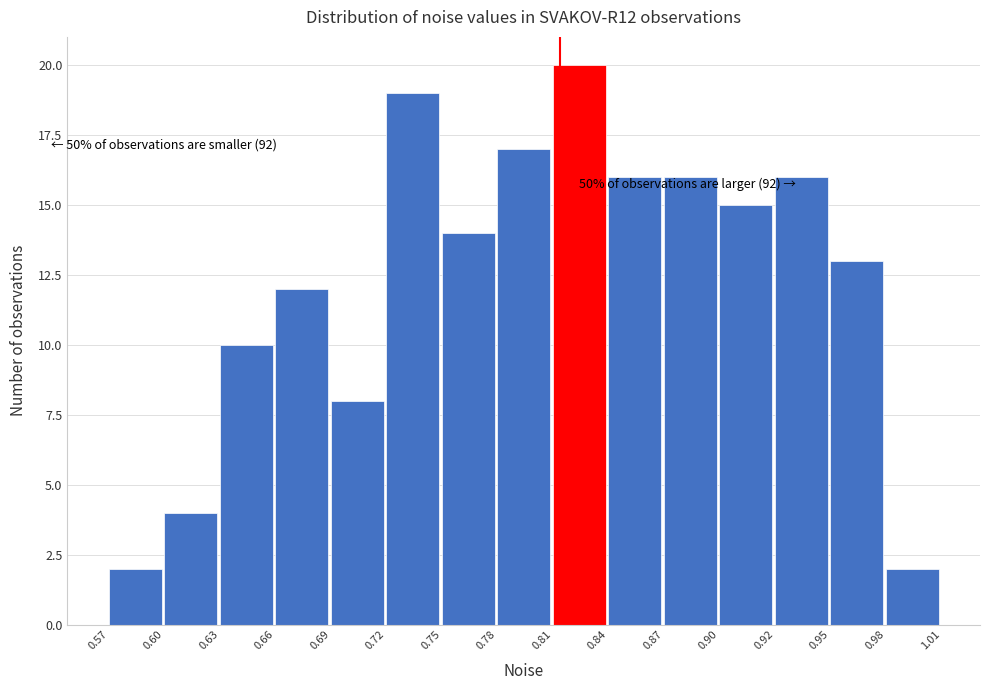

Which range on the x-axis has the tallest bar?

0.81 to 0.84